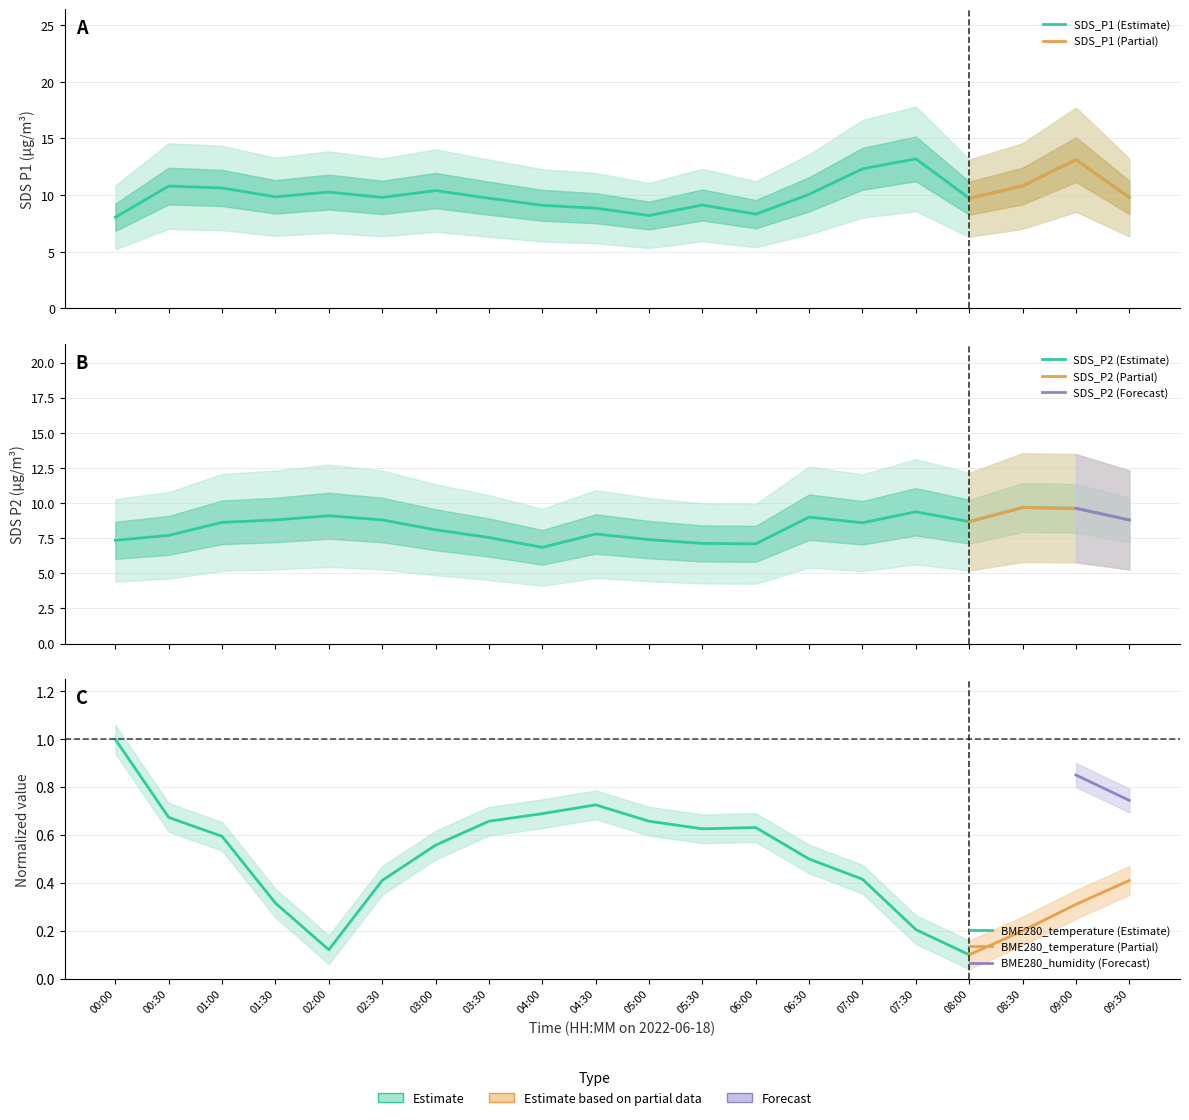

At which category is the sum across all series the highest?

09:00